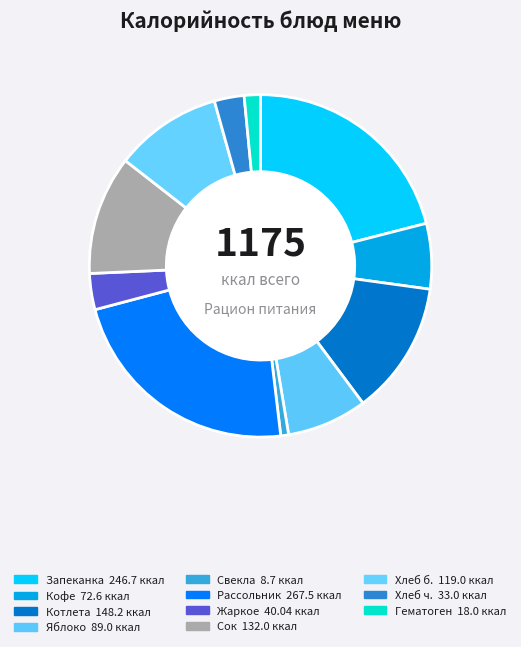

How many segments does this pie chart have?

11